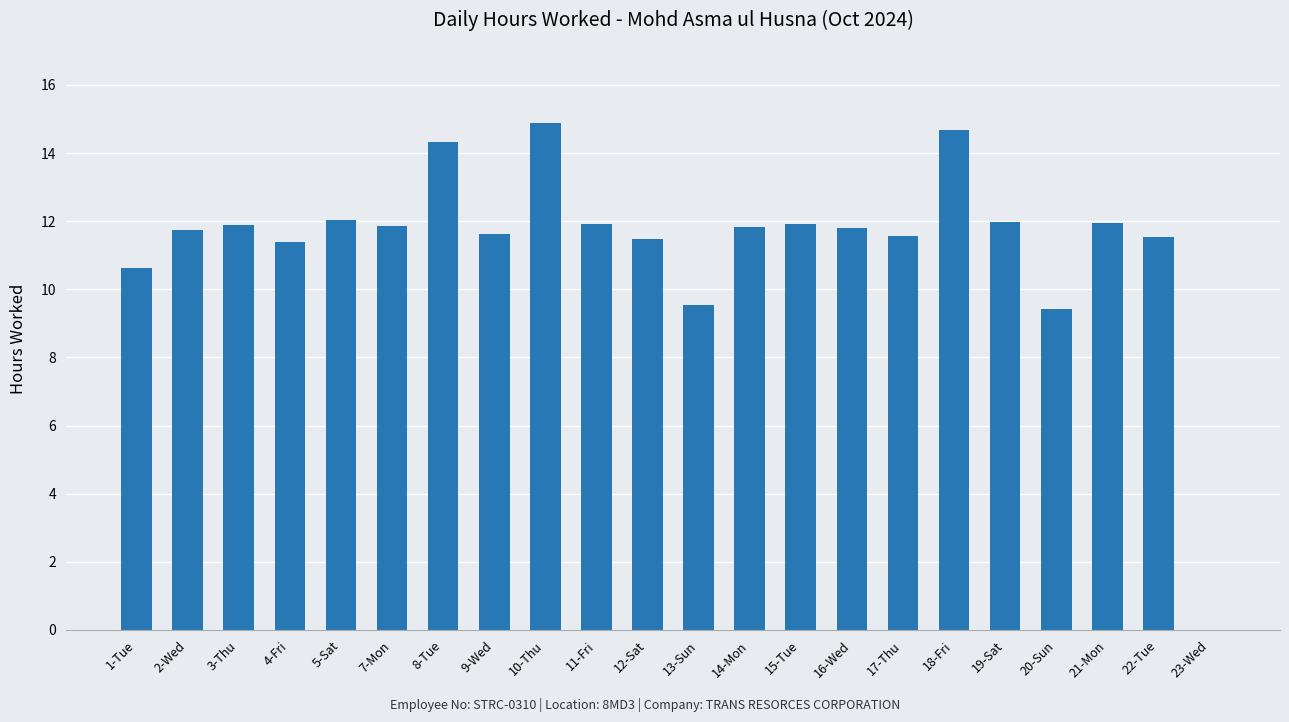

What is the change in value from 15-Tue to 22-Tue?

-0.4